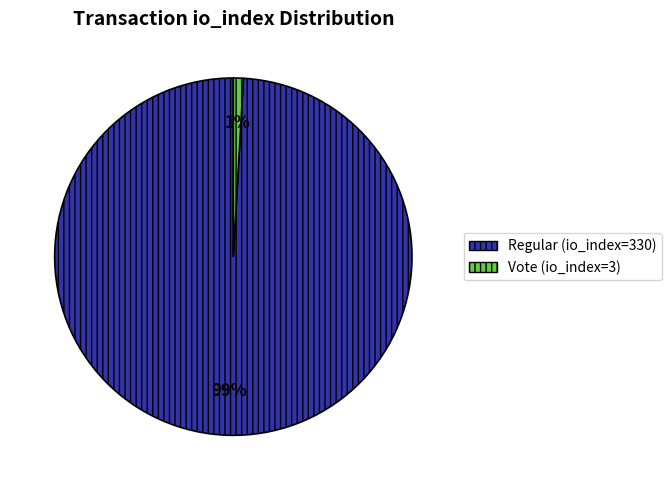

How many slices are in this pie chart?

2